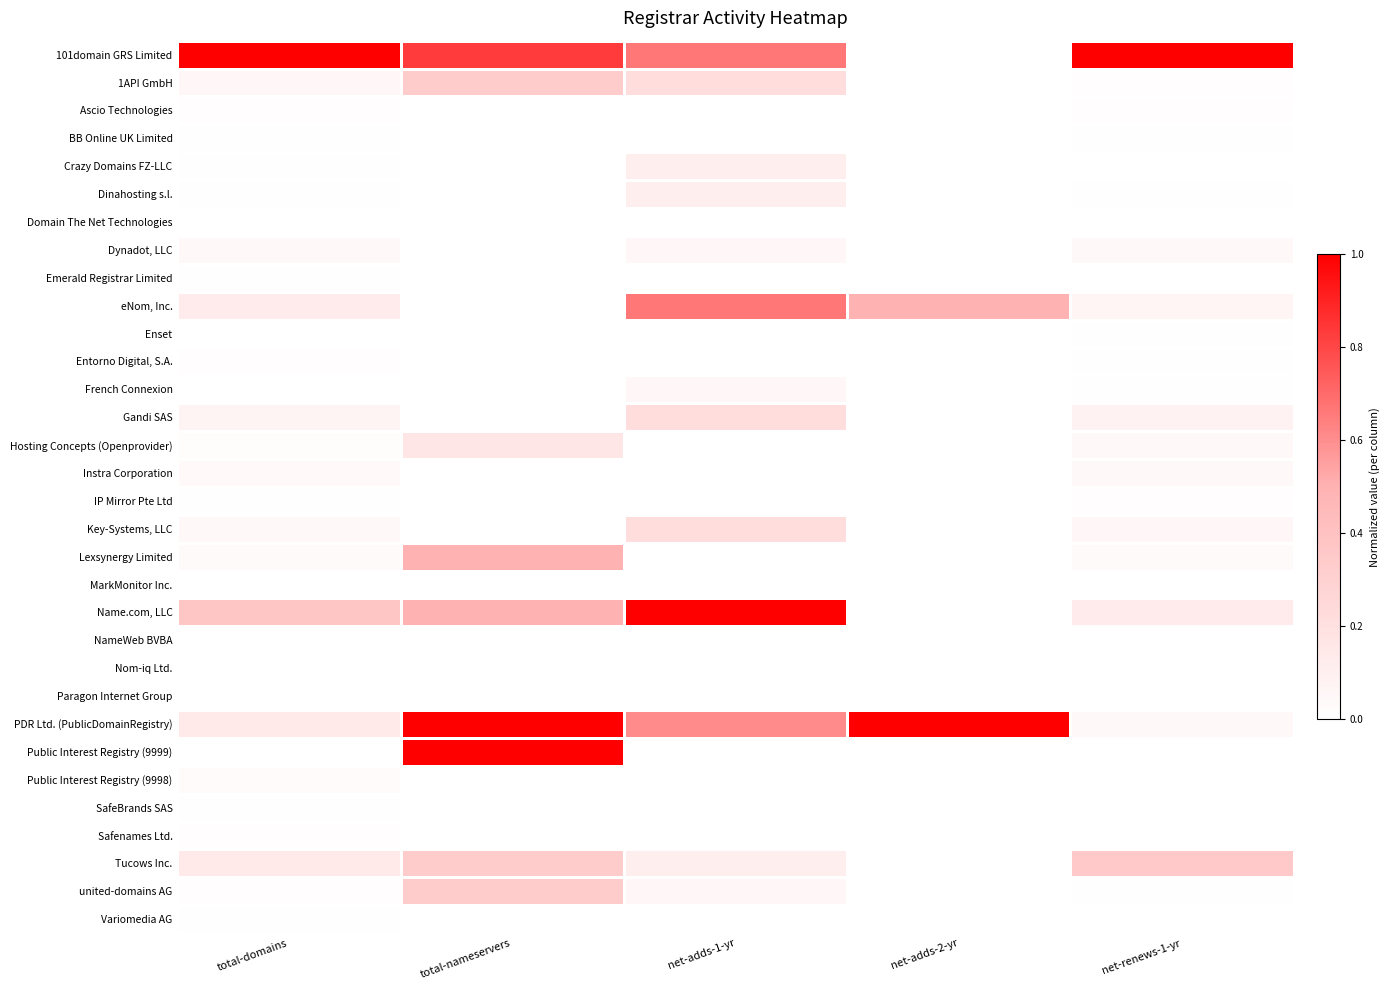

Which series has the largest range (max minus min)?

101domain GRS Limited